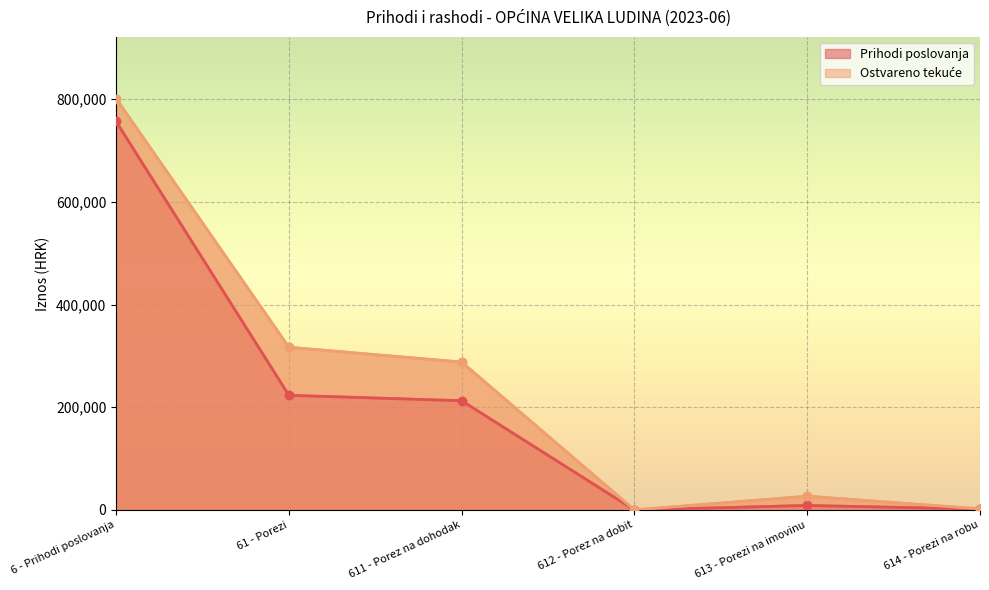

What is the average value of the Prihodi poslovanja series?

200528.8